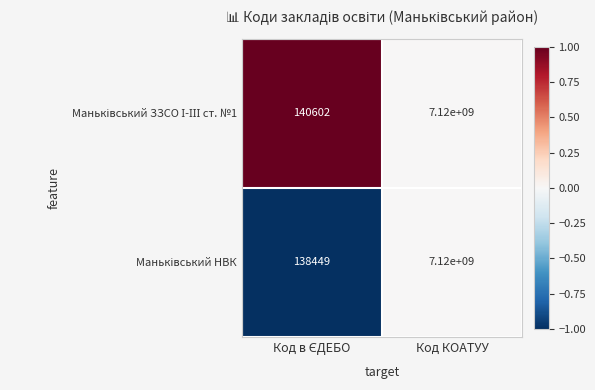

How many categories are shown in the chart?

2